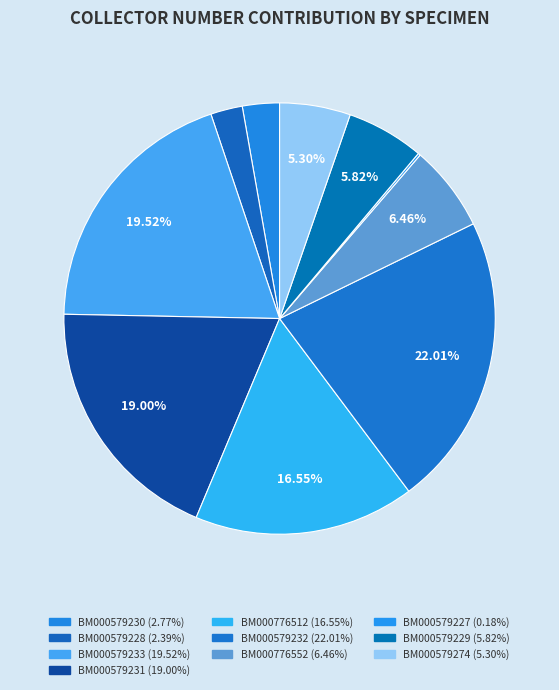

The BM000776552 slice represents 6% of the pie. True or false?

True